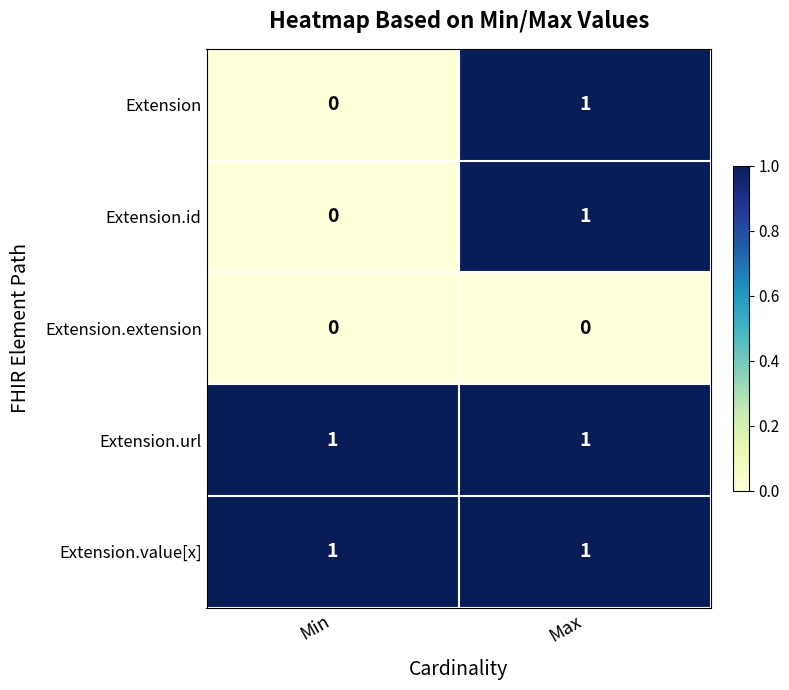

At which label does Extension.id reach its minimum?

Min